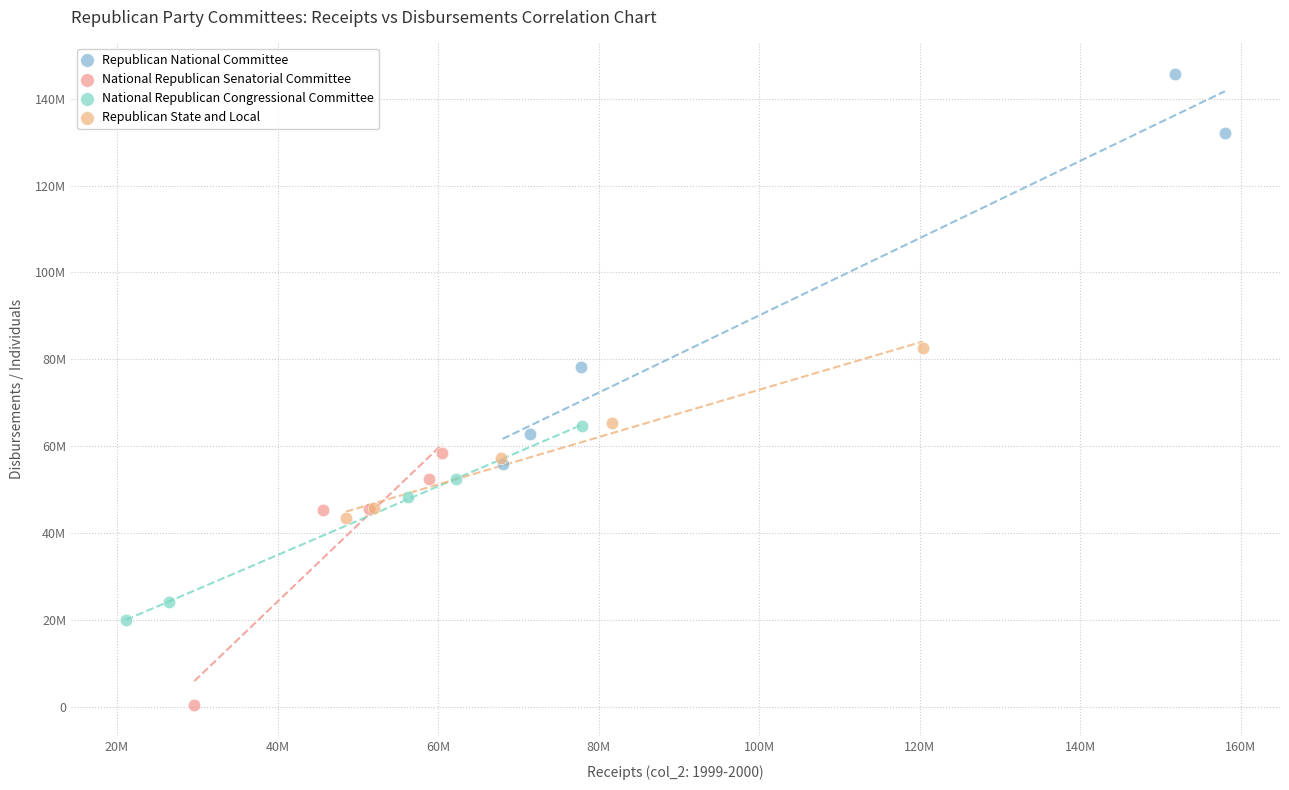

Which series has the largest Y range (max minus min)?

Republican National Committee